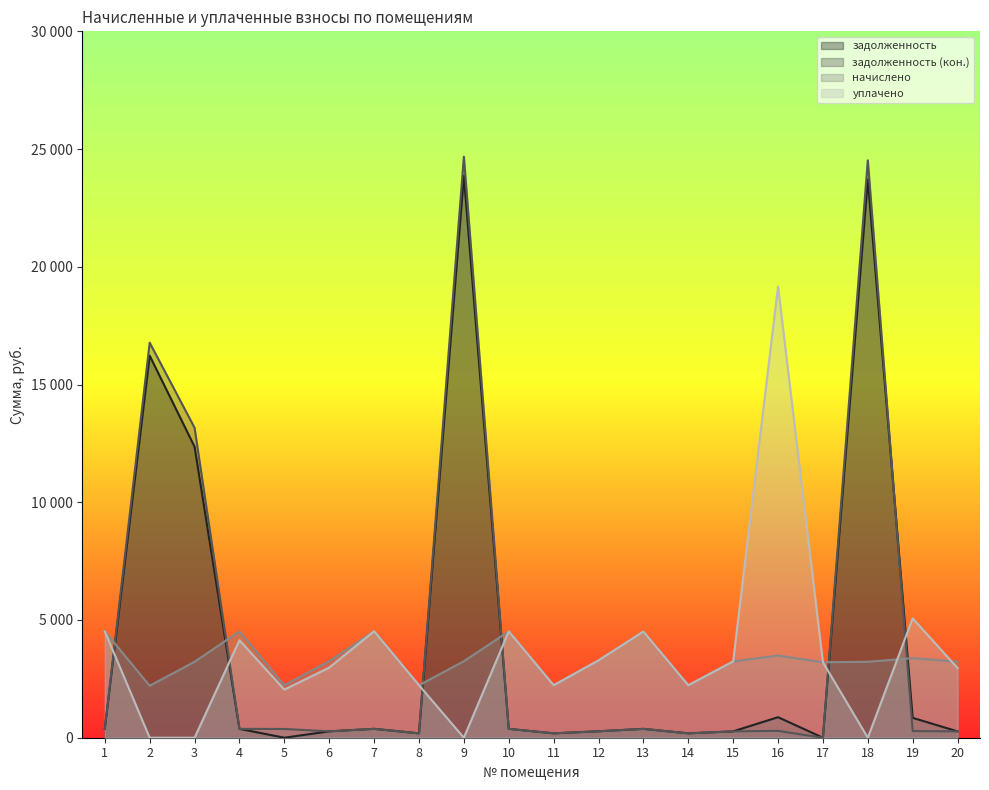

How many series are shown in this chart?

4